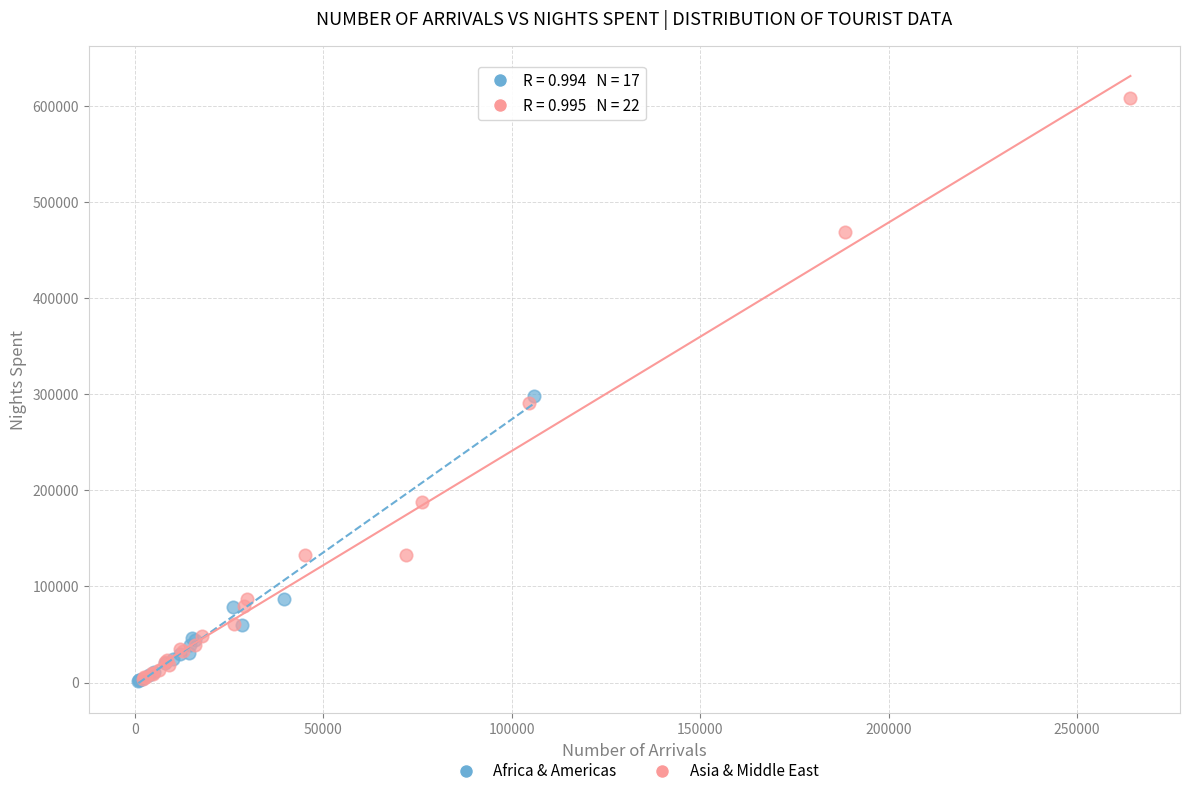

Which series contains the highest Y value?

Asia & Middle East